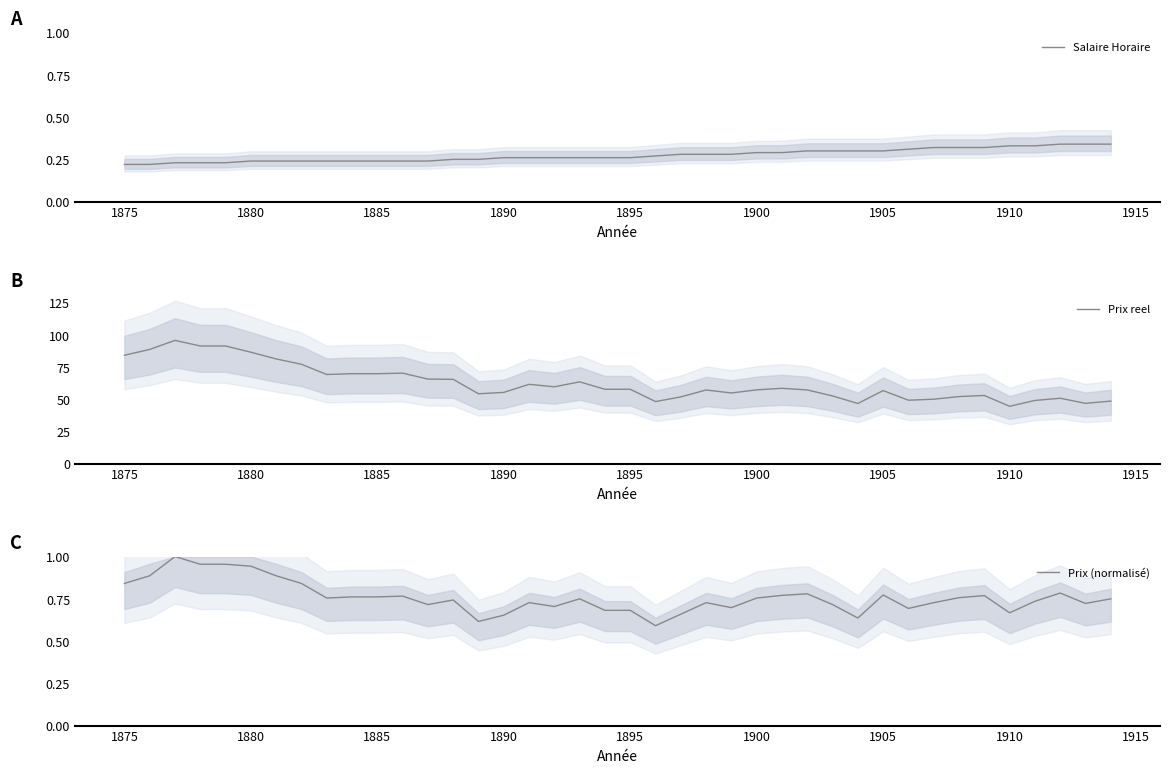

Is this an area chart (filled region under the line)?

No